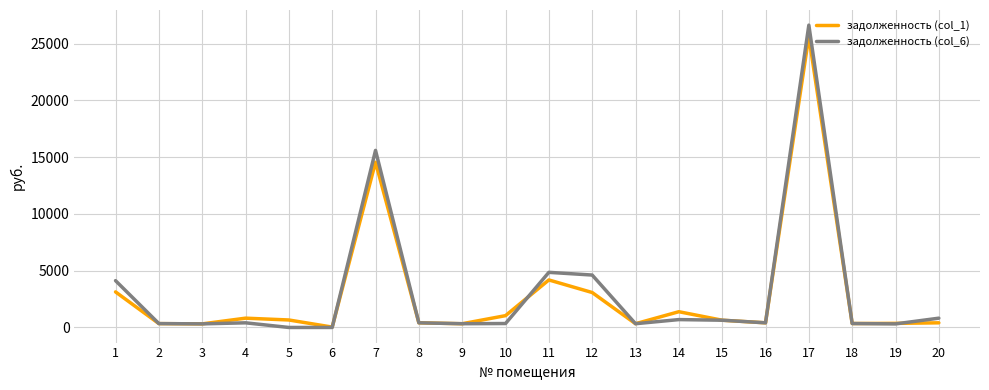

What are all the series names shown in the legend?

задолженность (col_1), задолженность (col_6)